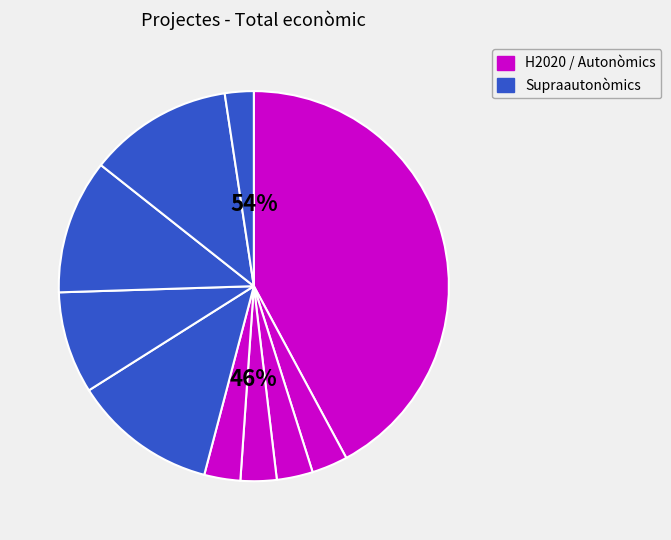

True or false: ALIANÇA AGRO accounts for 1% of the total.

False